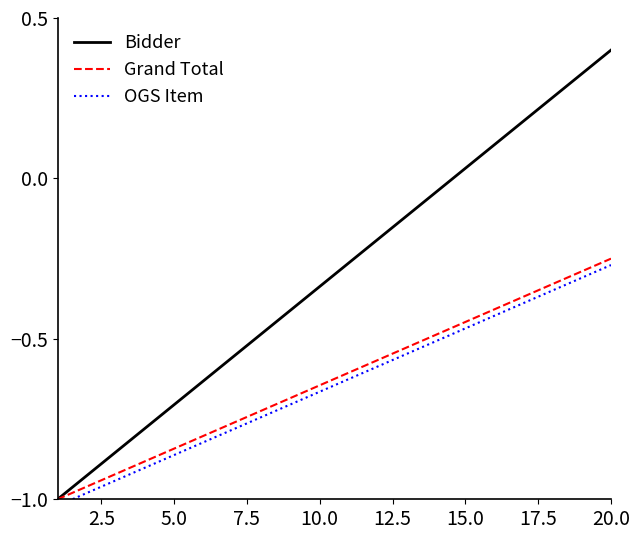

Which category has the highest value in the Grand Total series?

20.0